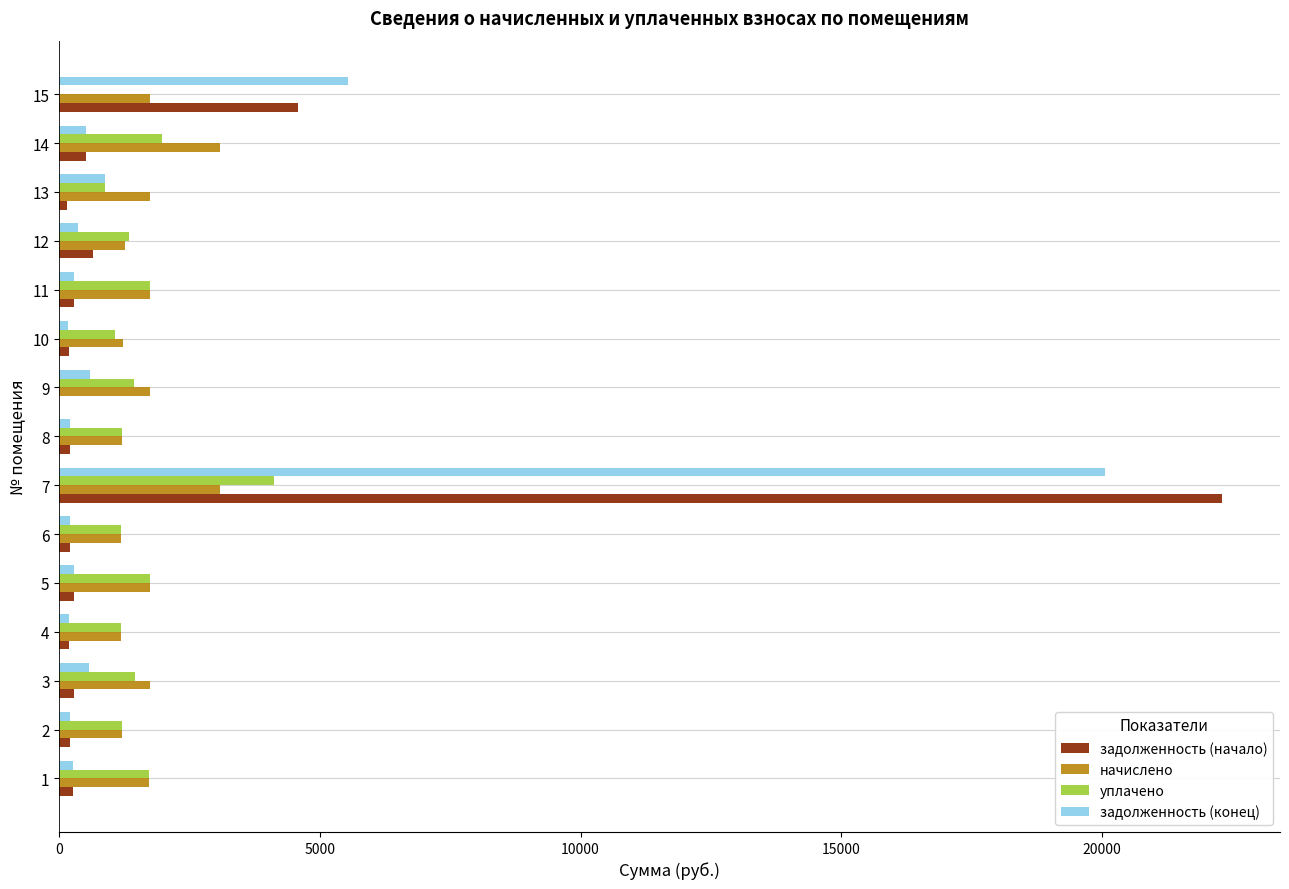

At which category is the sum across all series the highest?

7